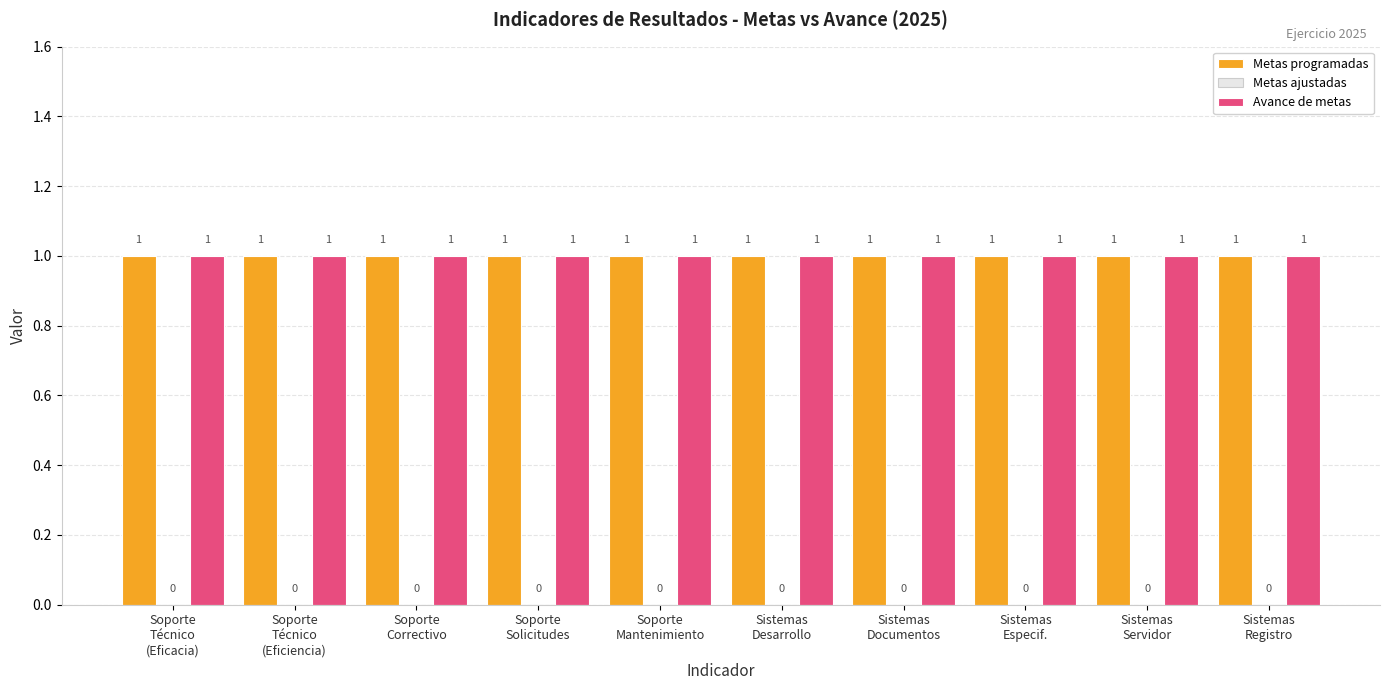

Are the bars grouped side by side (vs. stacked)?

Yes